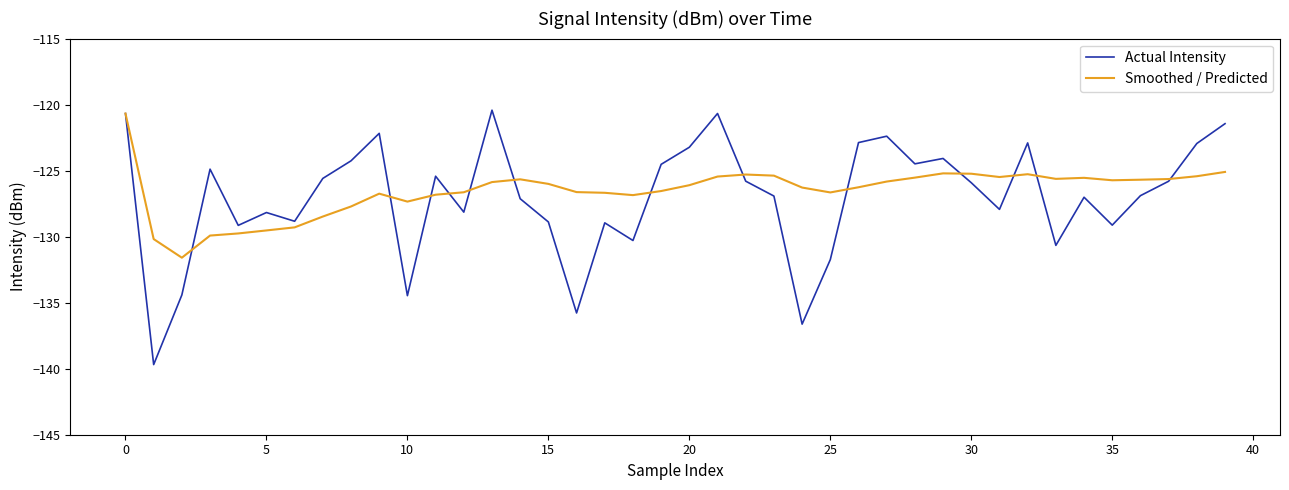

Which series has the largest range (max minus min)?

Actual Intensity